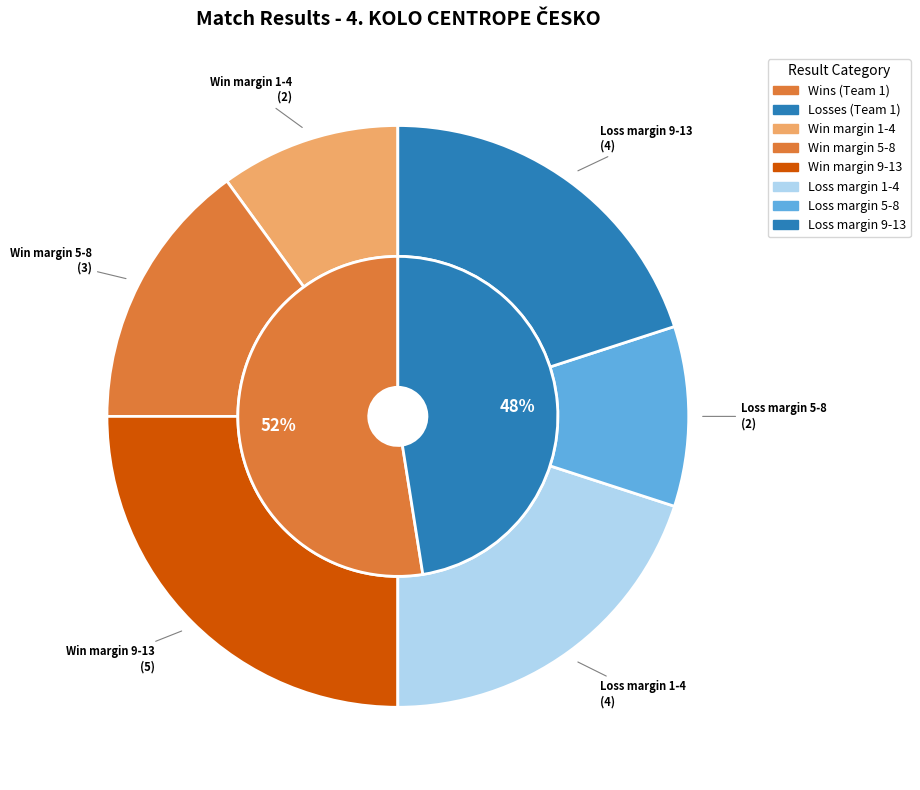

Is there any slice that represents more than half of the pie?

No